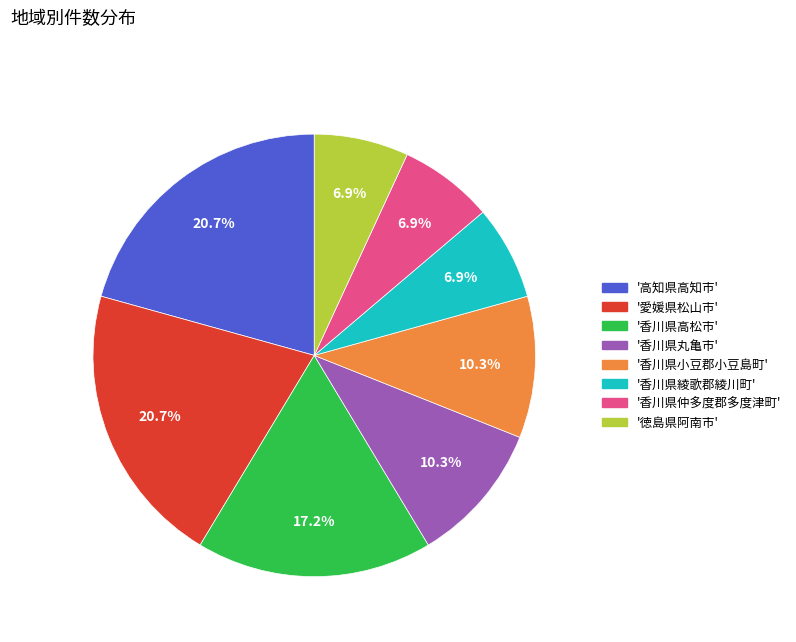

What is the ratio of the value at '香川県綾歌郡綾川町' to the value at '徳島県阿南市'?

1.0